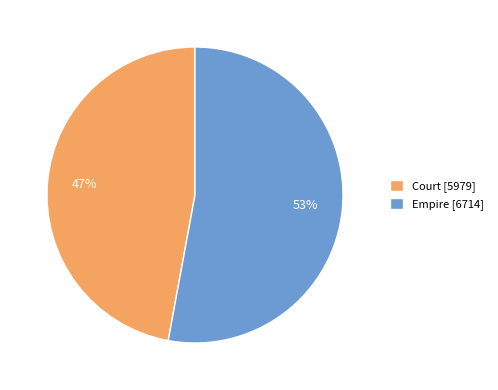

The Court slice represents 56% of the pie. True or false?

False